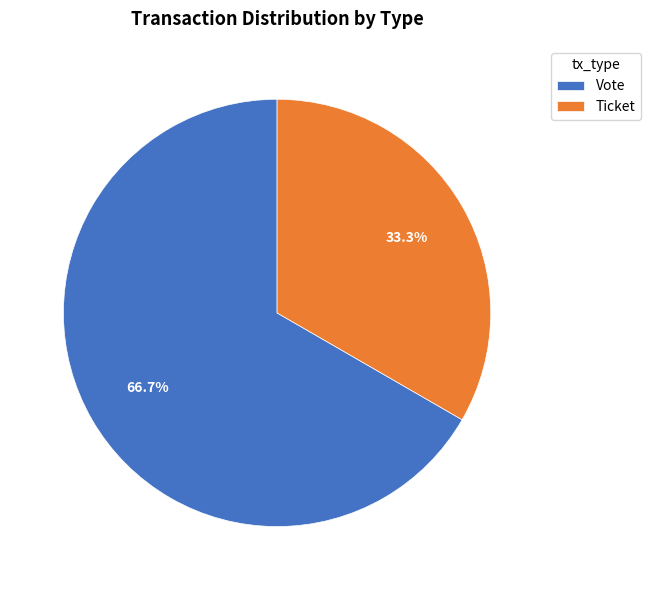

How many slices are in this pie chart?

2